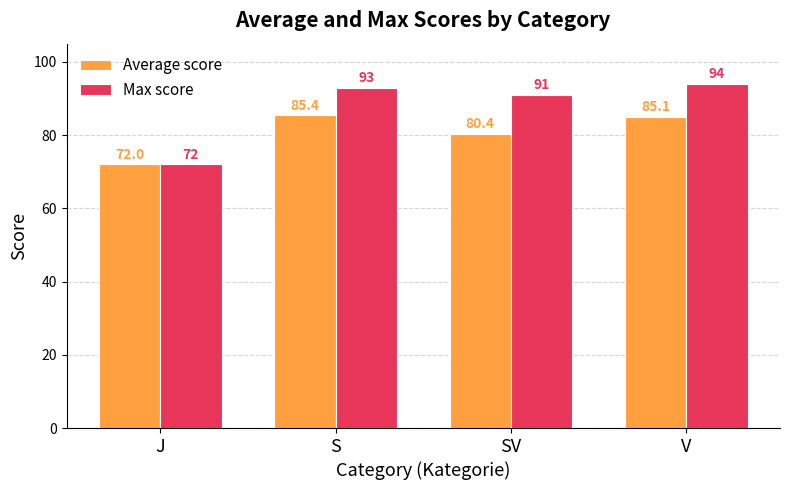

What is the label of the 3rd bar from the right?

S